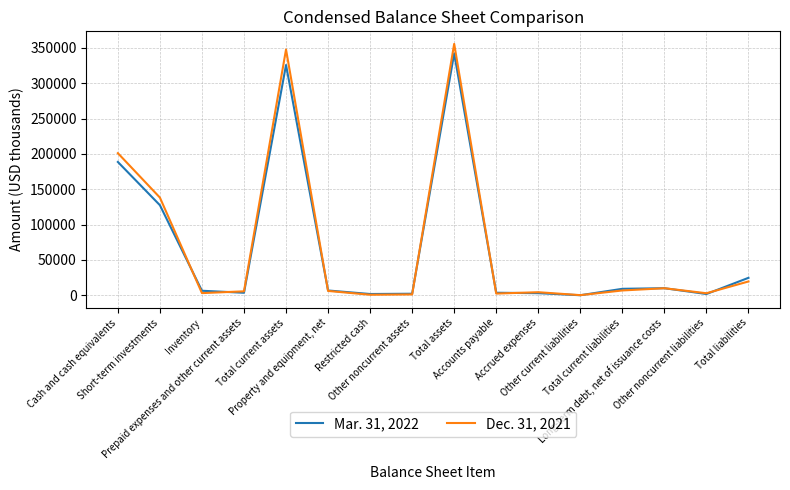

Does the chart display data point markers on the line(s)?

No